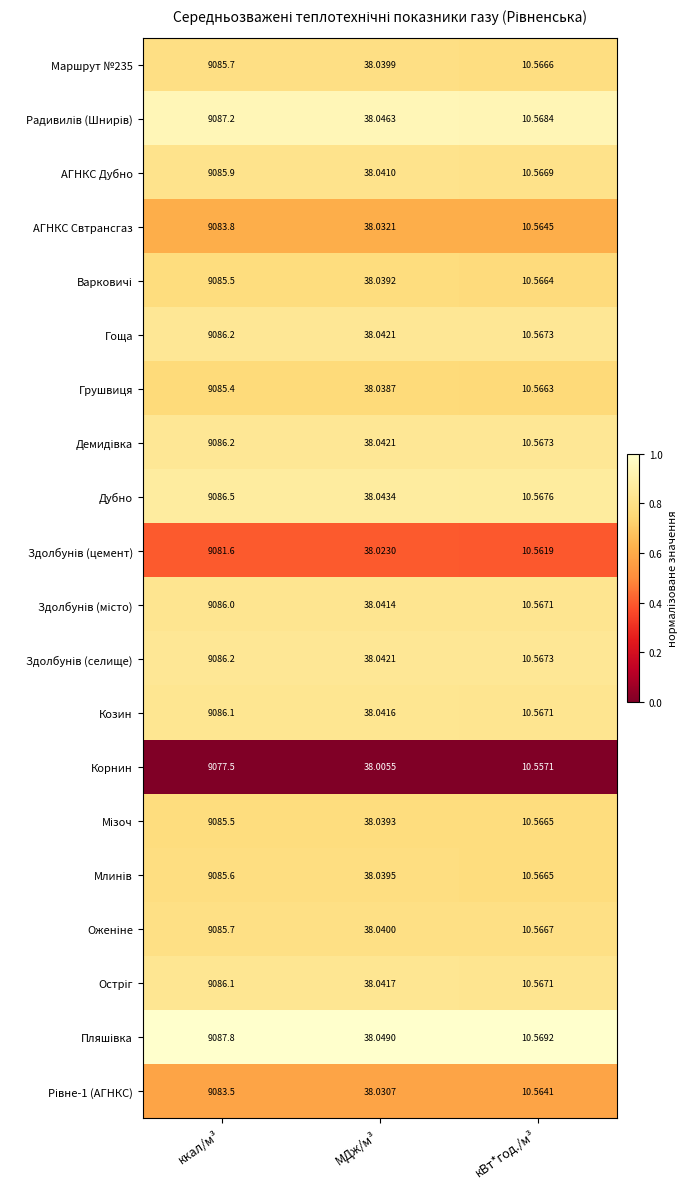

Which category has the lowest value across all series?

кВт*год./м³